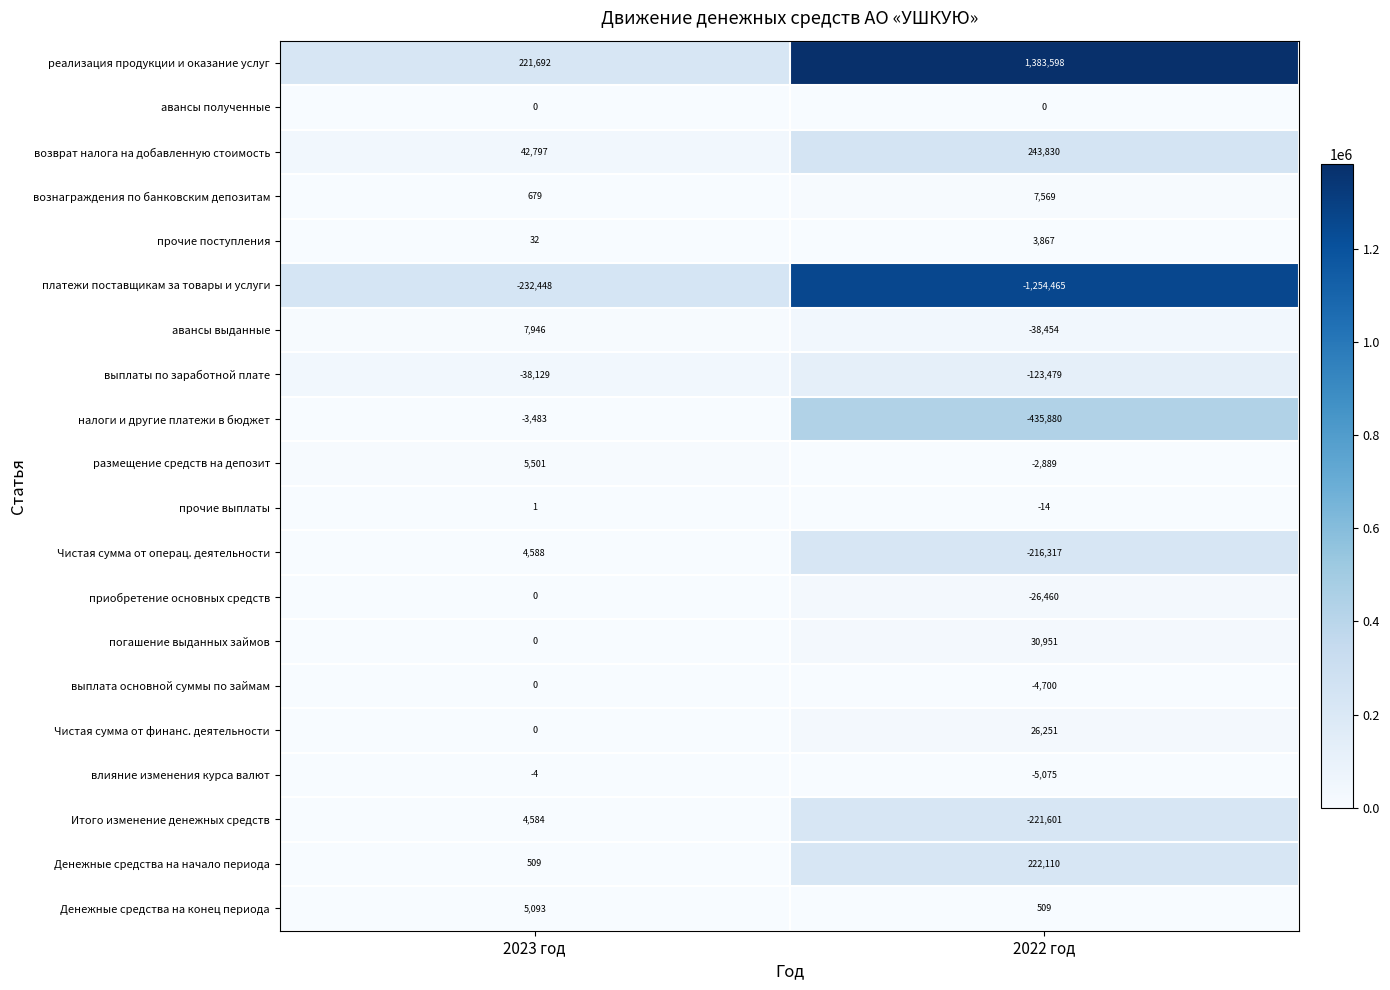

What is the average value of the платежи поставщикам за товары и услуги series?

-743456